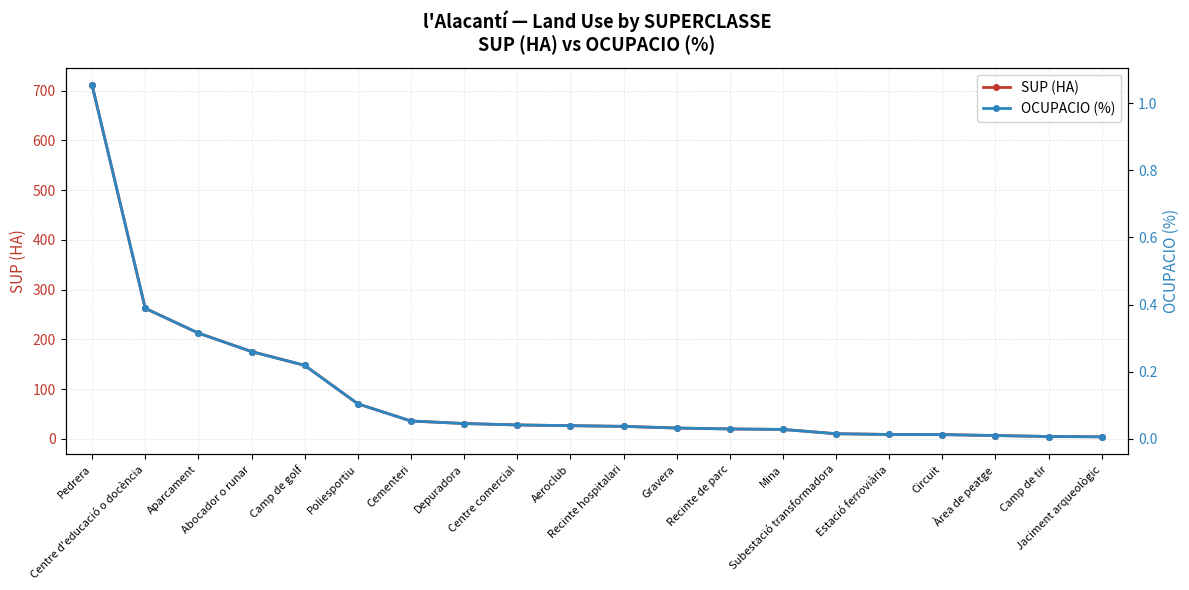

What is the average value of the OCUPACIO (%) series?

0.1